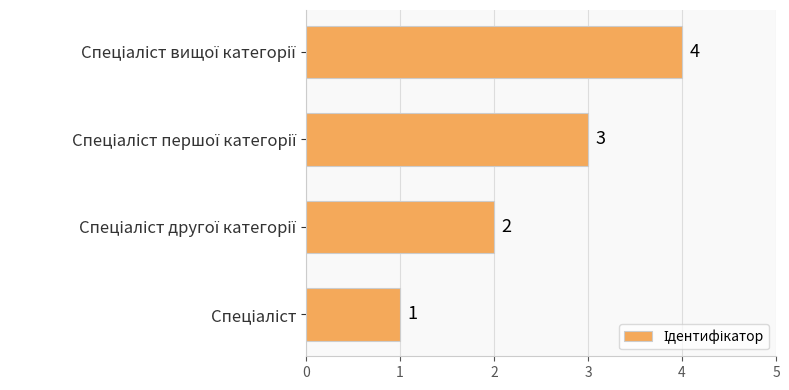

How many values are between 2 and 4?

3